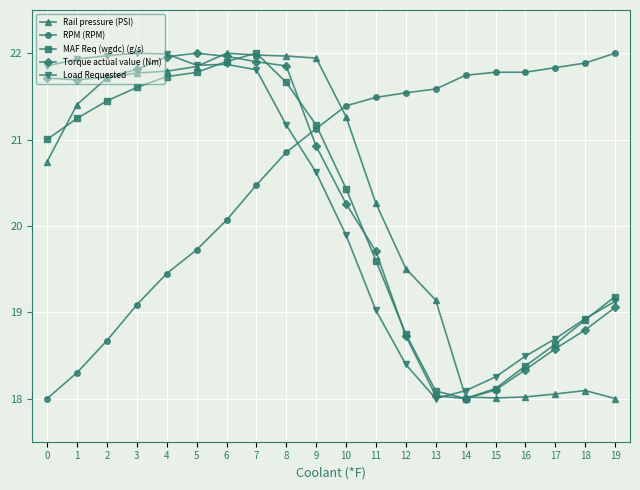

True or false: Torque actual value (Nm) and MAF Req (wgdc) (g/s) intersect in this chart.

True